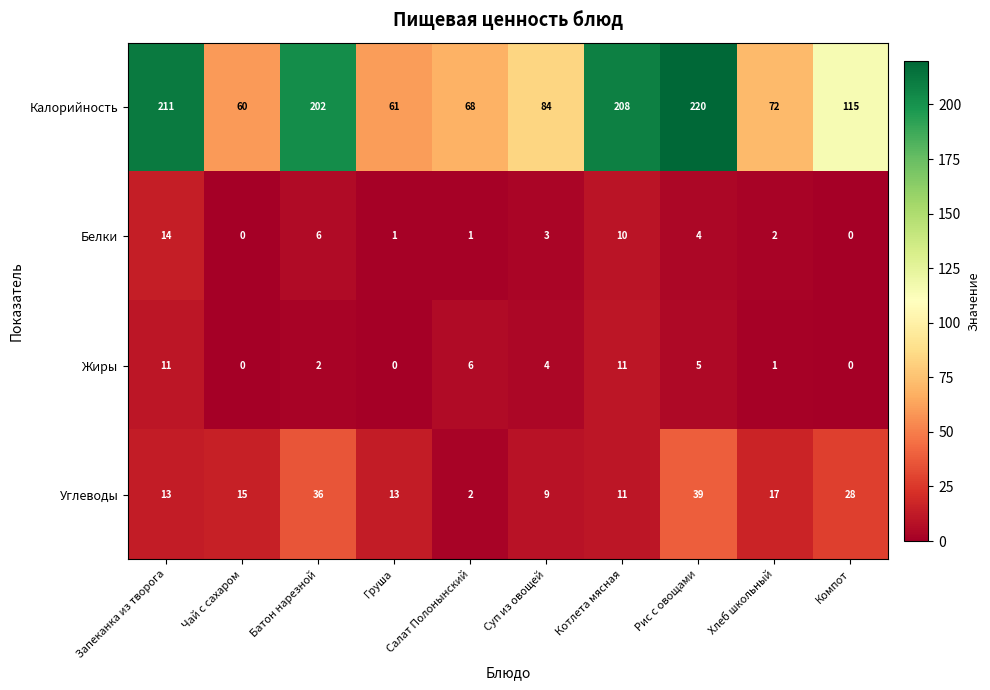

What is the maximum value shown in the chart?

220